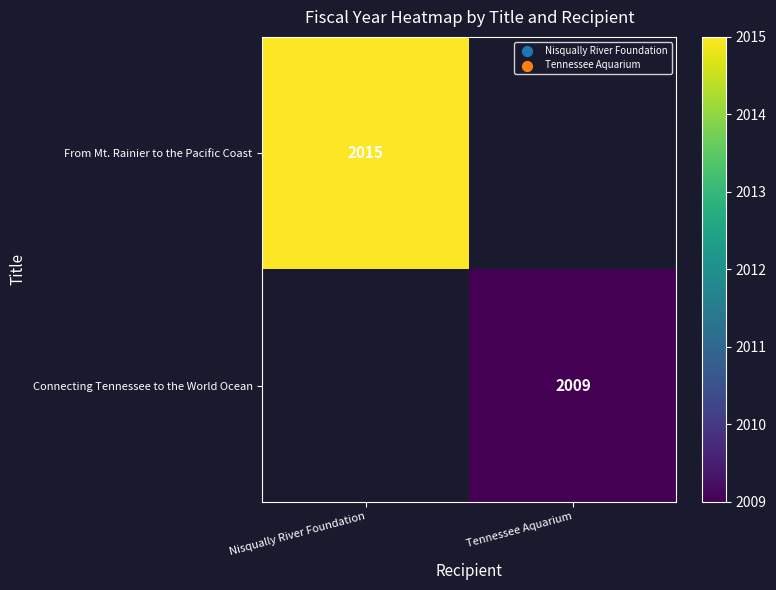

What is the smallest value displayed?

2009.0